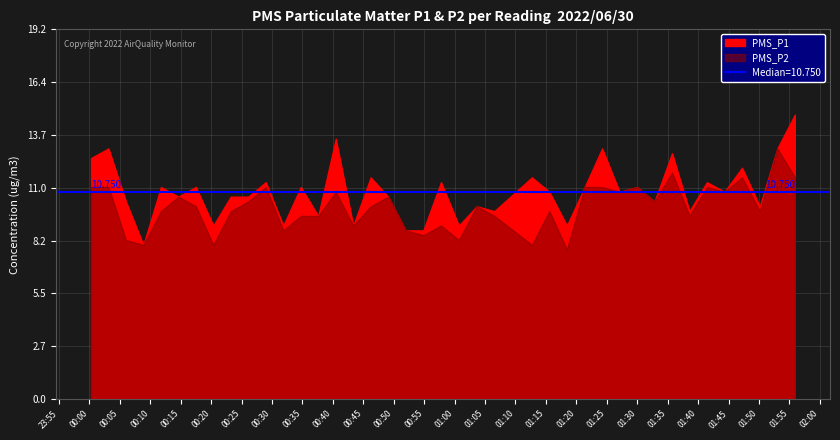

What are all the series names shown in the legend?

PMS_P1, PMS_P2